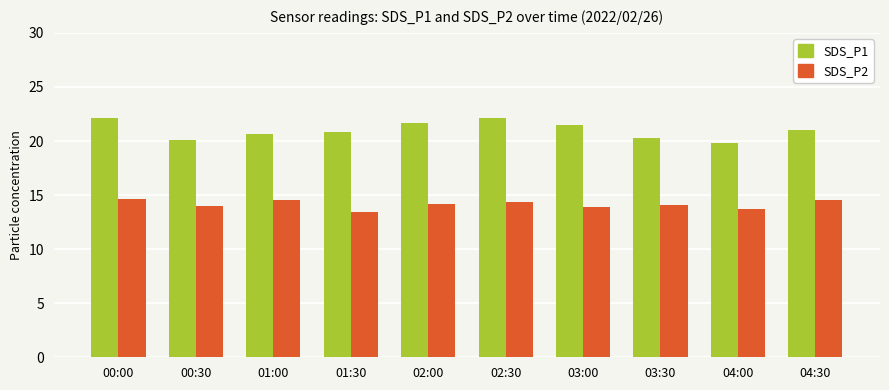

How many groups of bars are there?

10